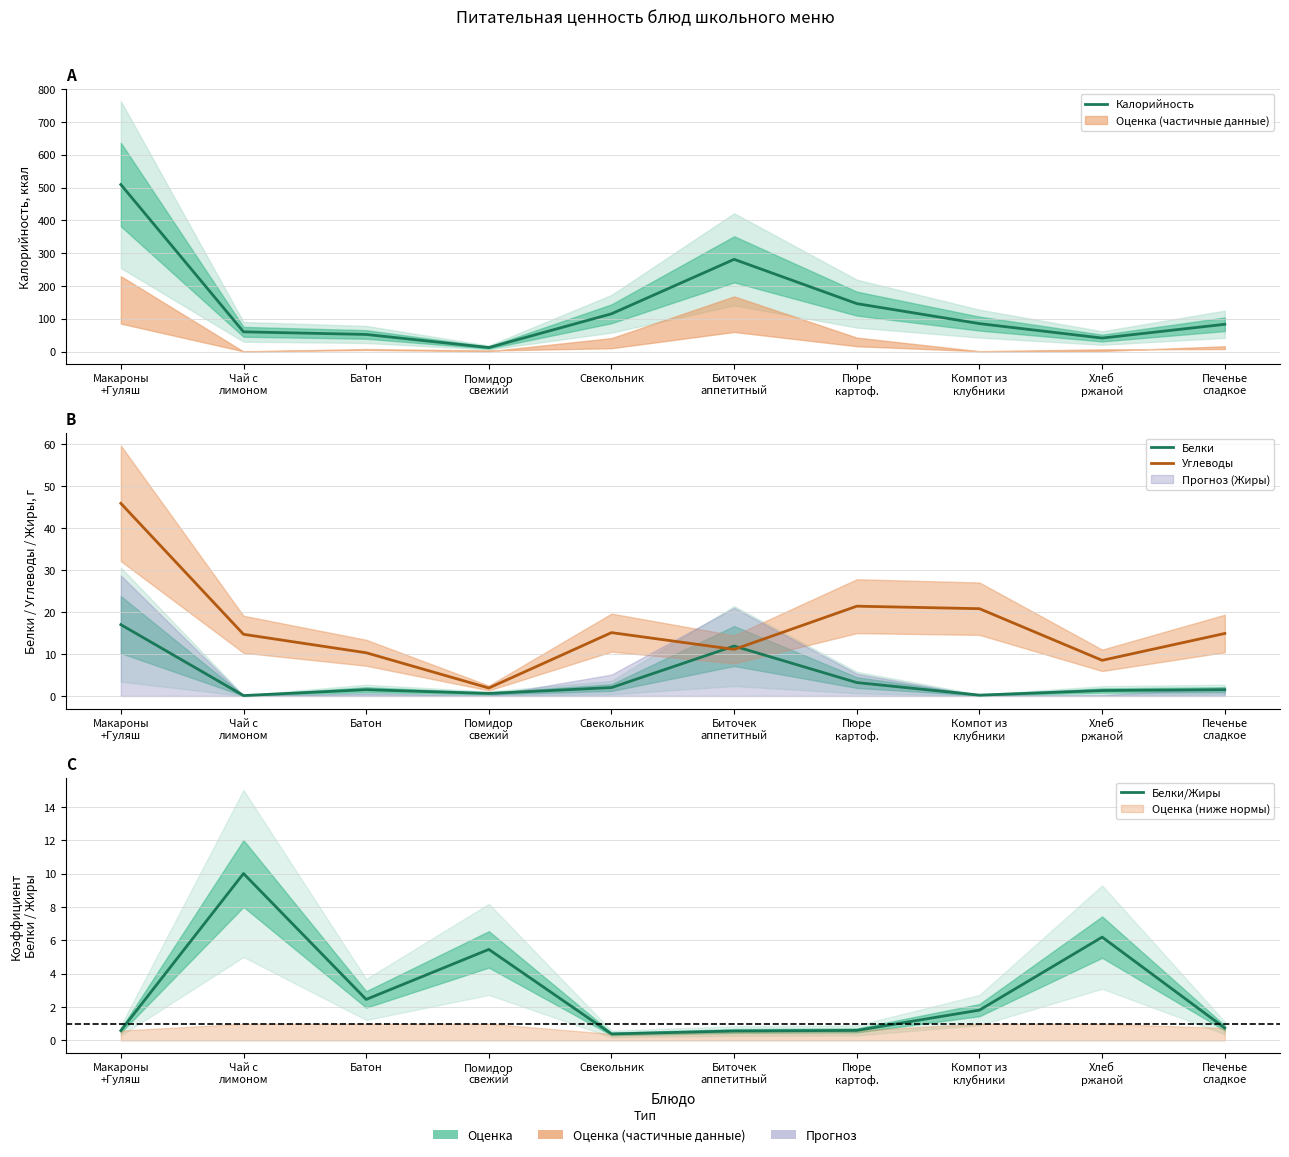

Which has a higher value, Хлеб
ржаной or Макароны
+Гуляш?

Макароны
+Гуляш